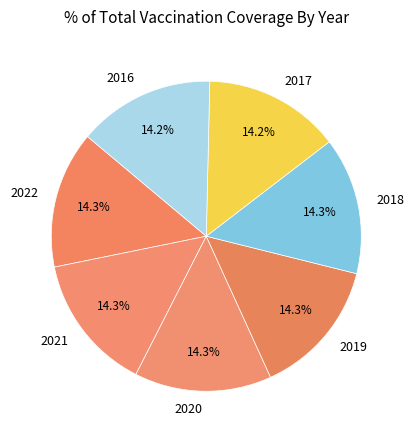

What is the ratio of the value at 2020 to the value at 2022?

1.0